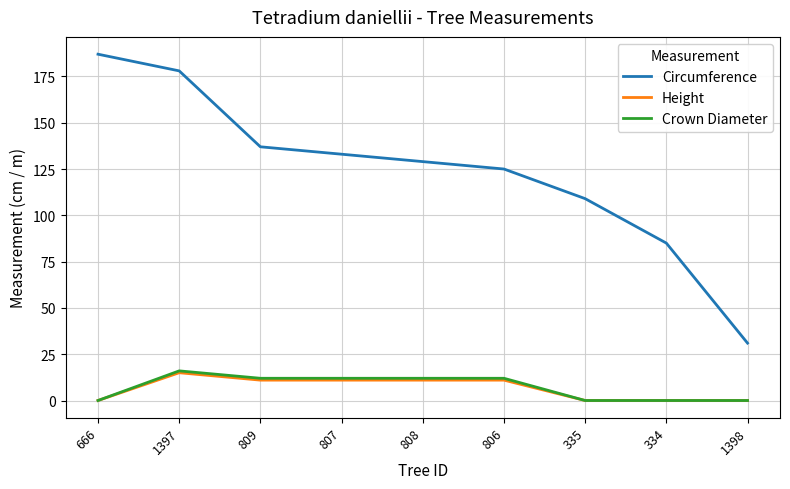

Read the Height value at 807, to the nearest 5.

10